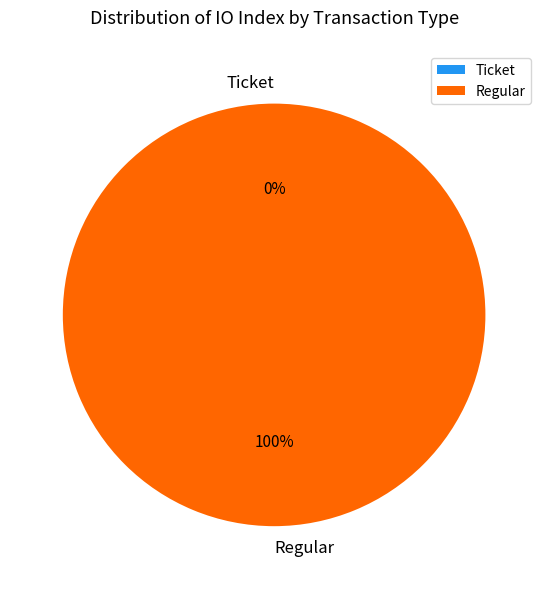

To the nearest percent, what is the combined percentage of Regular and Ticket?

100%